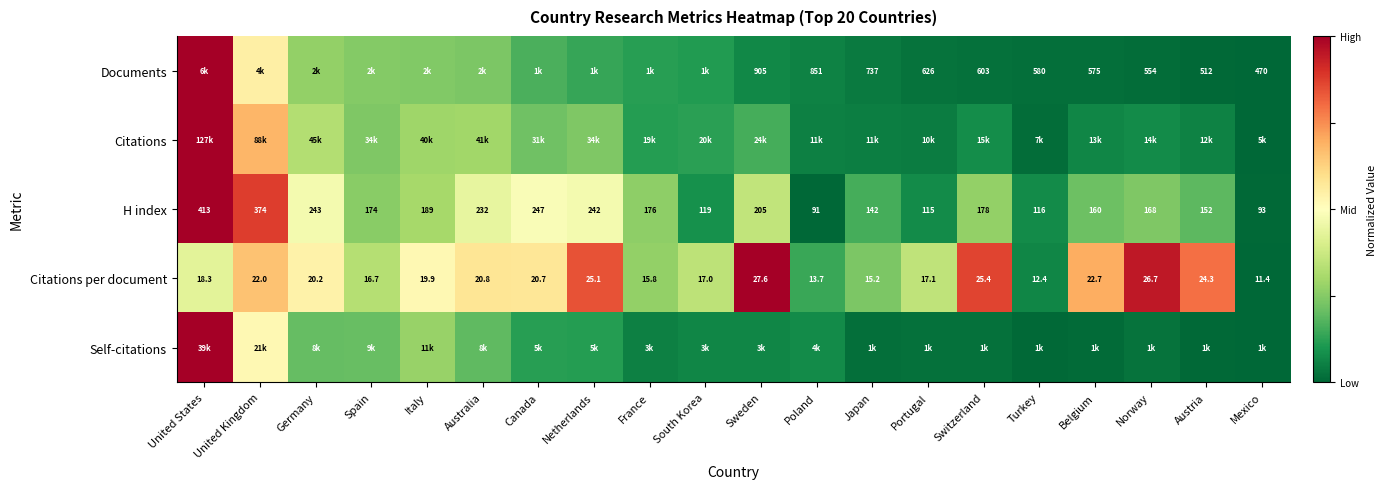

Which category has the lowest value in the Citations per document series?

Mexico